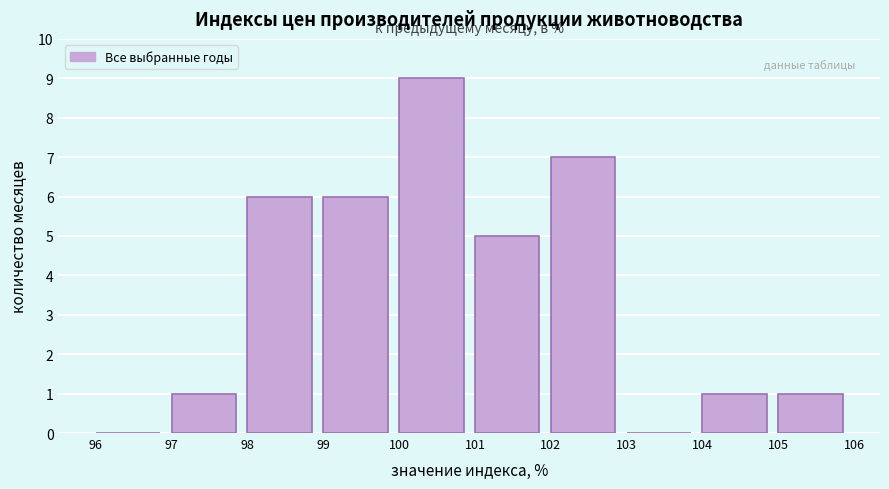

Reading left to right, transcribe this chart: for each bar, give the range it covers on the x-axis and its height. The values are not printed on the chart, so give them approximately, as read against the axis.

96 to 97: 0
97 to 98: 1
98 to 99: 6
99 to 100: 6
100 to 101: 9
101 to 102: 5
102 to 103: 7
103 to 104: 0
104 to 105: 1
105 to 106: 1